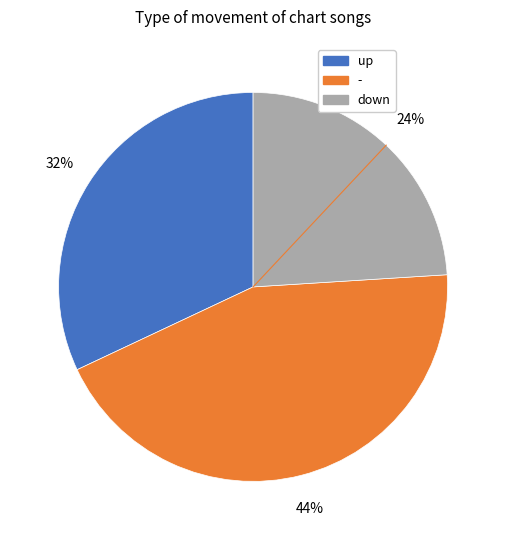

Which category has the biggest portion of the pie?

-